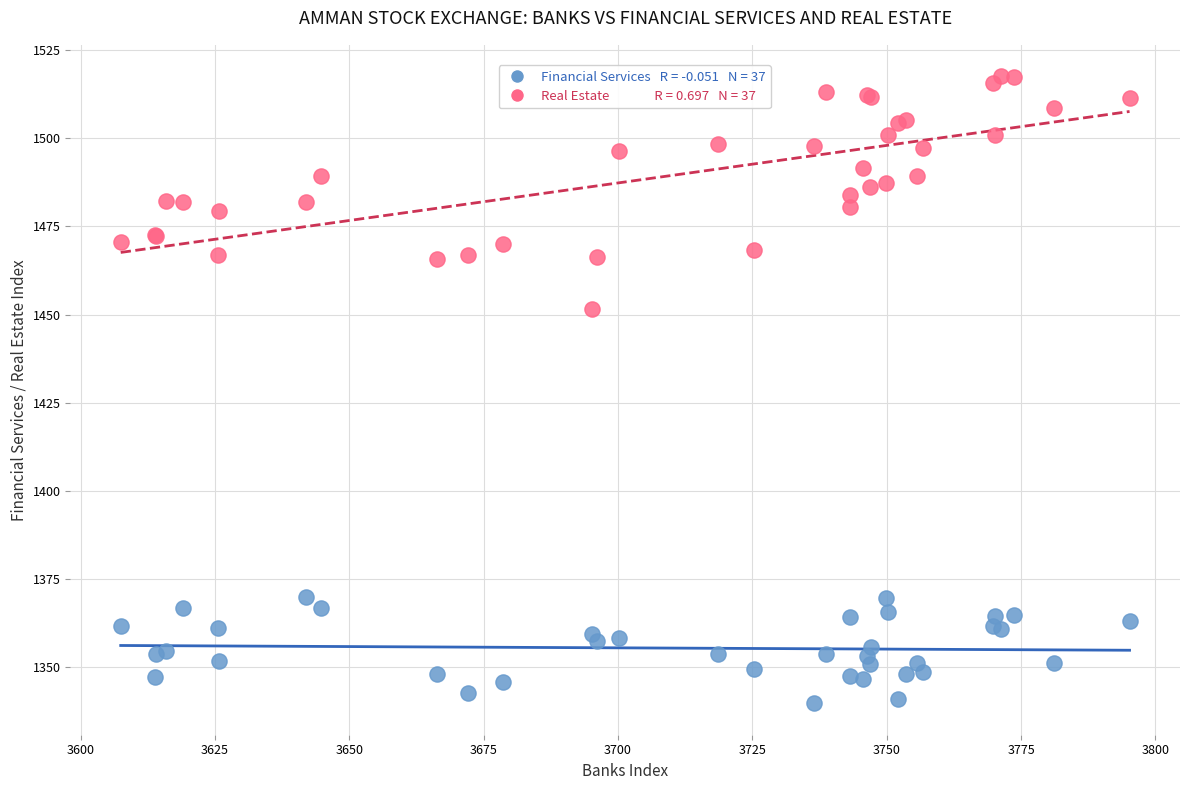

Across all series, what Y value is closest to 1428?

1451.6